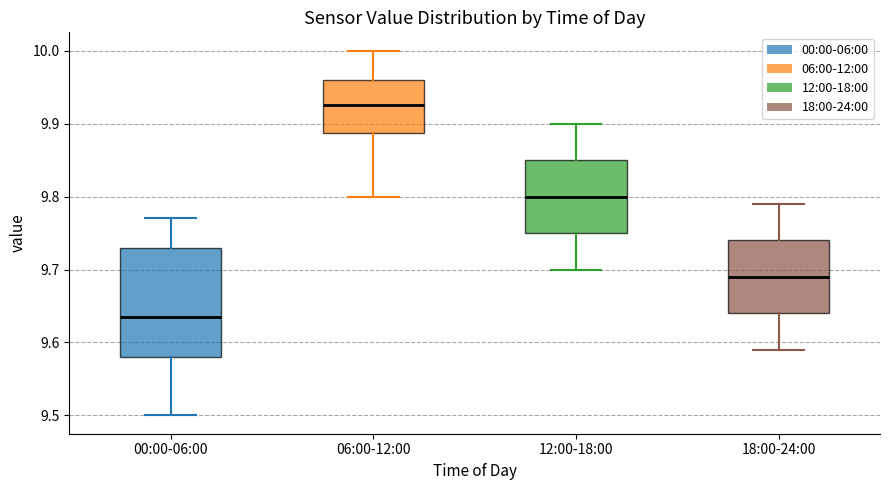

Reading left to right, read every box against the y-axis: the position of its median line, the range the box covers, and the ends of its whiskers. The values are not printed on the chart, so give them approximately, as read against the axis.

00:00-06:00: median 9.64, box 9.58 to 9.73, whiskers 9.50 to 9.77
06:00-12:00: median 9.93, box 9.89 to 9.96, whiskers 9.80 to 10.00
12:00-18:00: median 9.80, box 9.75 to 9.85, whiskers 9.70 to 9.90
18:00-24:00: median 9.69, box 9.64 to 9.74, whiskers 9.59 to 9.79